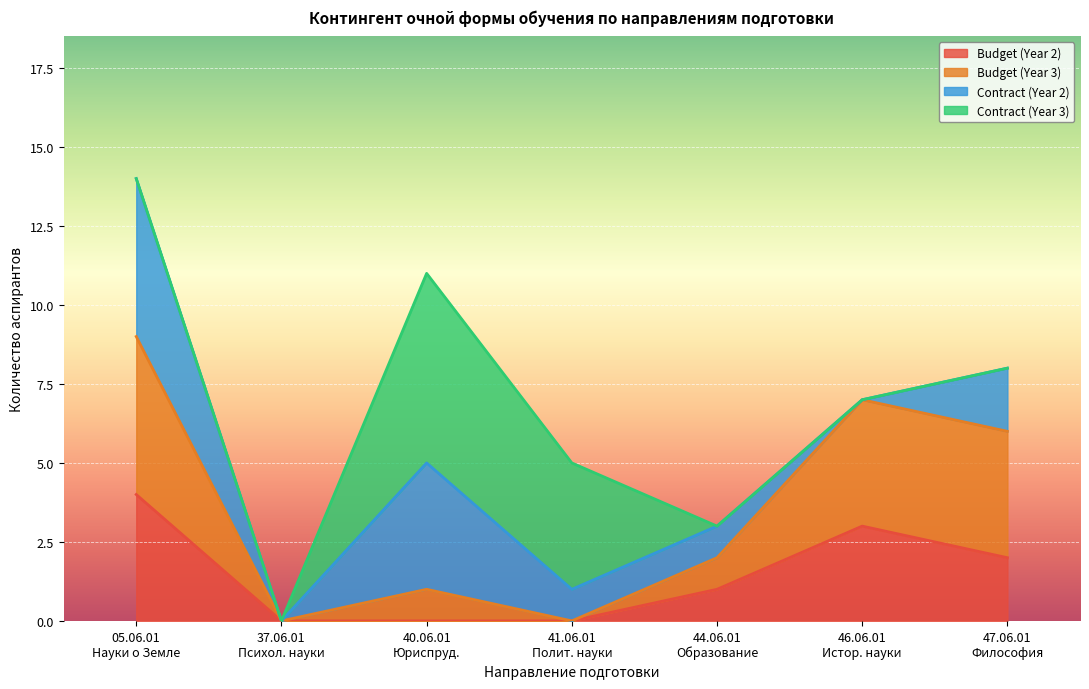

At which label does Budget (Year 3) reach its minimum?

37.06.01 Психол. науки